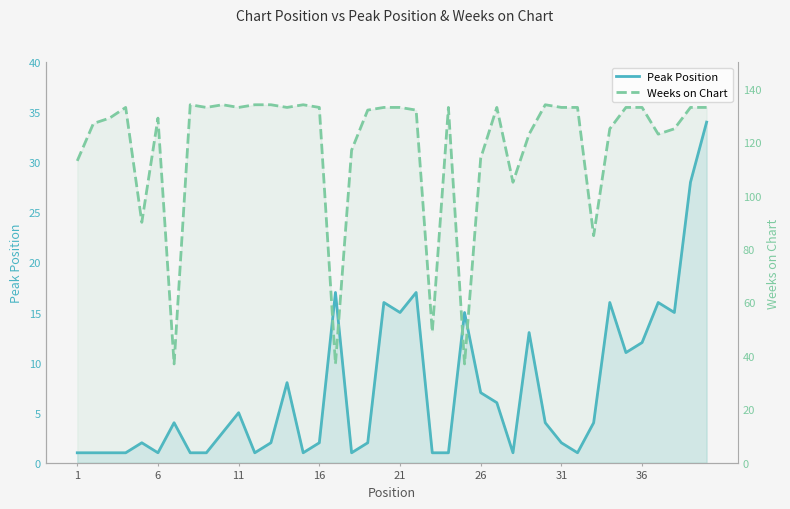

What is the label of the 4th point from the right?

36